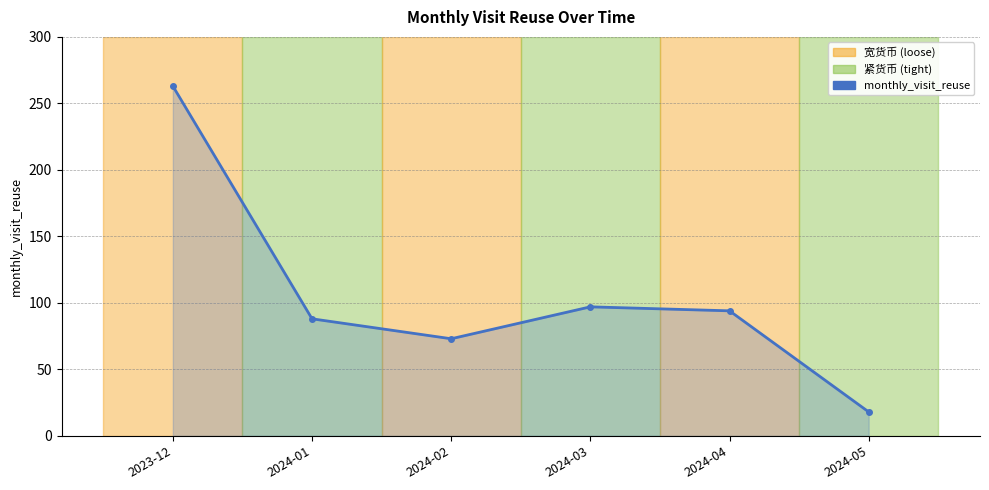

At which label is the value closest to 140?

2024-03